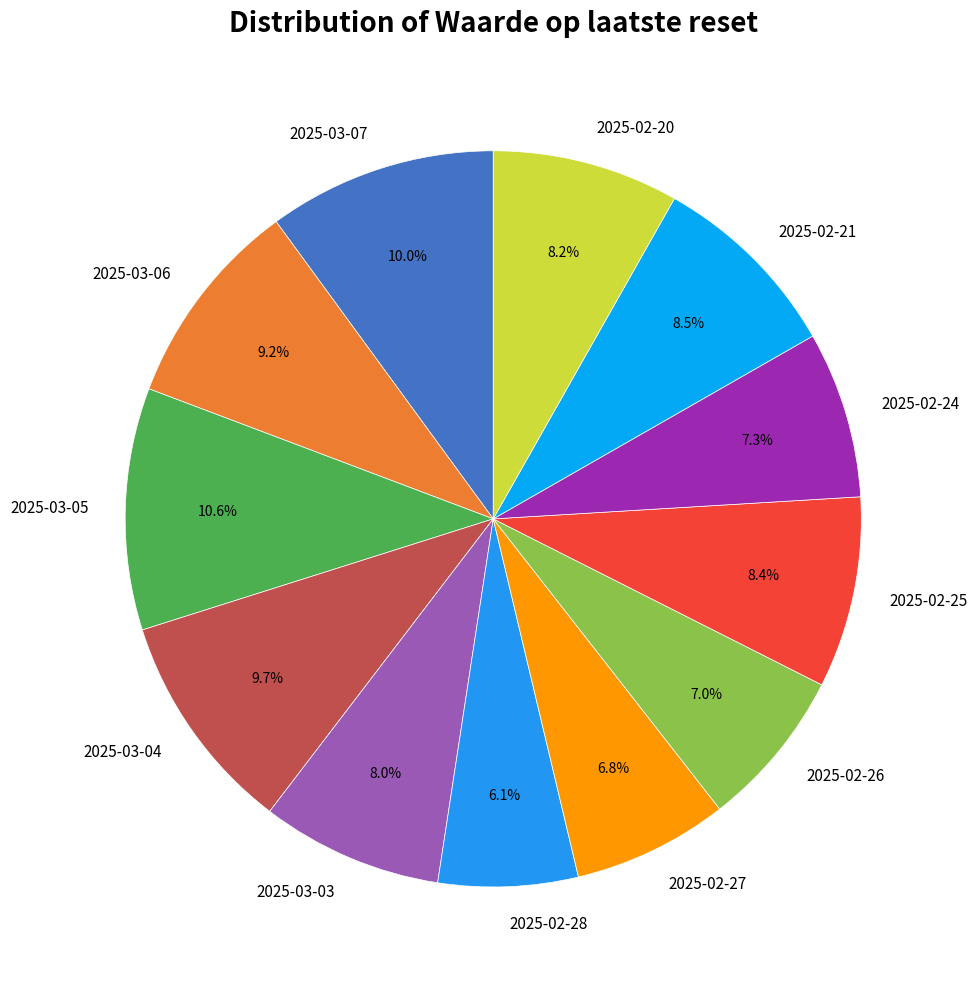

Between 2025-02-20 and 2025-02-28, which is larger?

2025-02-20